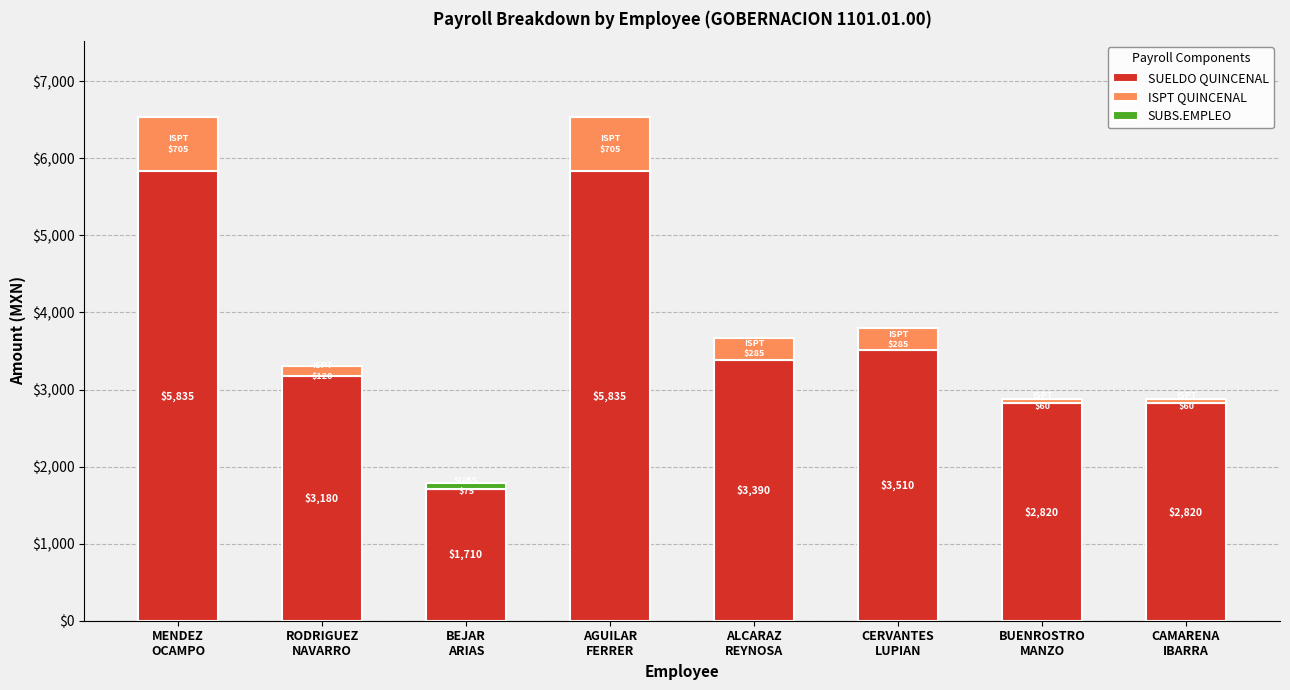

What is the maximum value for SUELDO QUINCENAL?

5835